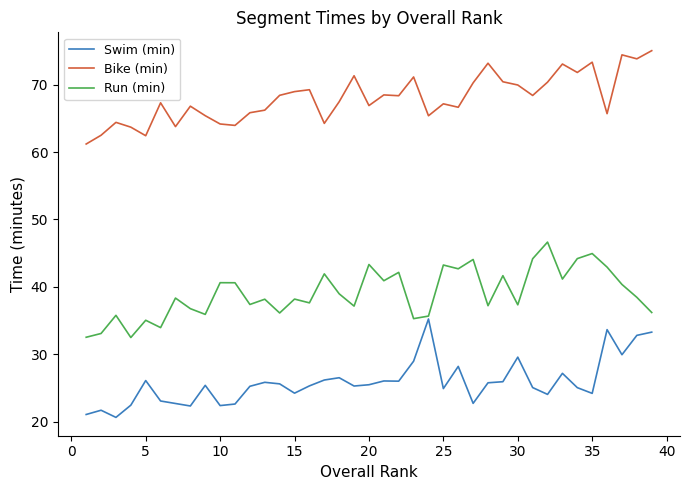

What are all the series names shown in the legend?

Swim (min), Bike (min), Run (min)